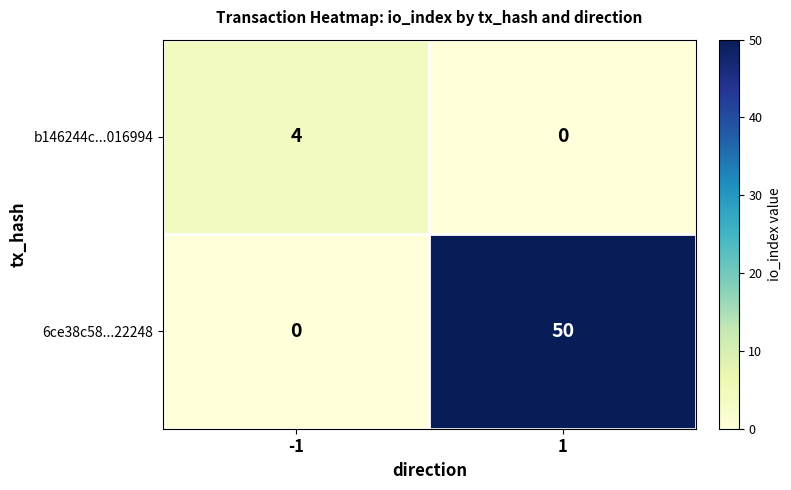

Is it true that b146244c...016994 equals 4 at -1?

True